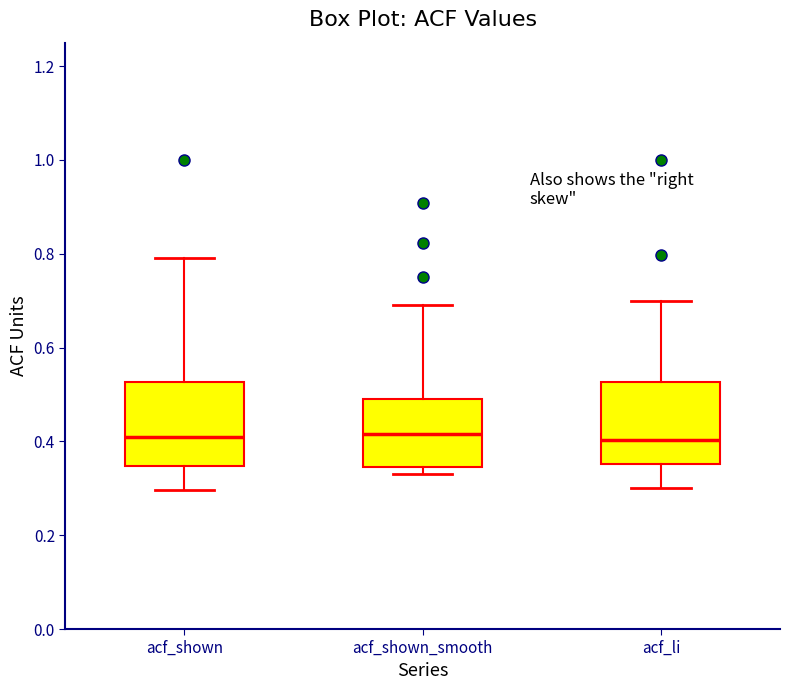

Reading left to right, transcribe this box plot: for each box, give where its median line is, the range the box spans, and where its two whiskers end, as read against the y-axis. The values are not printed on the chart, so give them approximately, as read against the axis.

acf_shown: median 0.40, box 0.34 to 0.52, whiskers 0.30 to 0.80
acf_shown_smooth: median 0.42, box 0.34 to 0.50, whiskers 0.34 (just below the box's lower edge) to 0.70
acf_li: median 0.40, box 0.36 to 0.52, whiskers 0.30 to 0.70